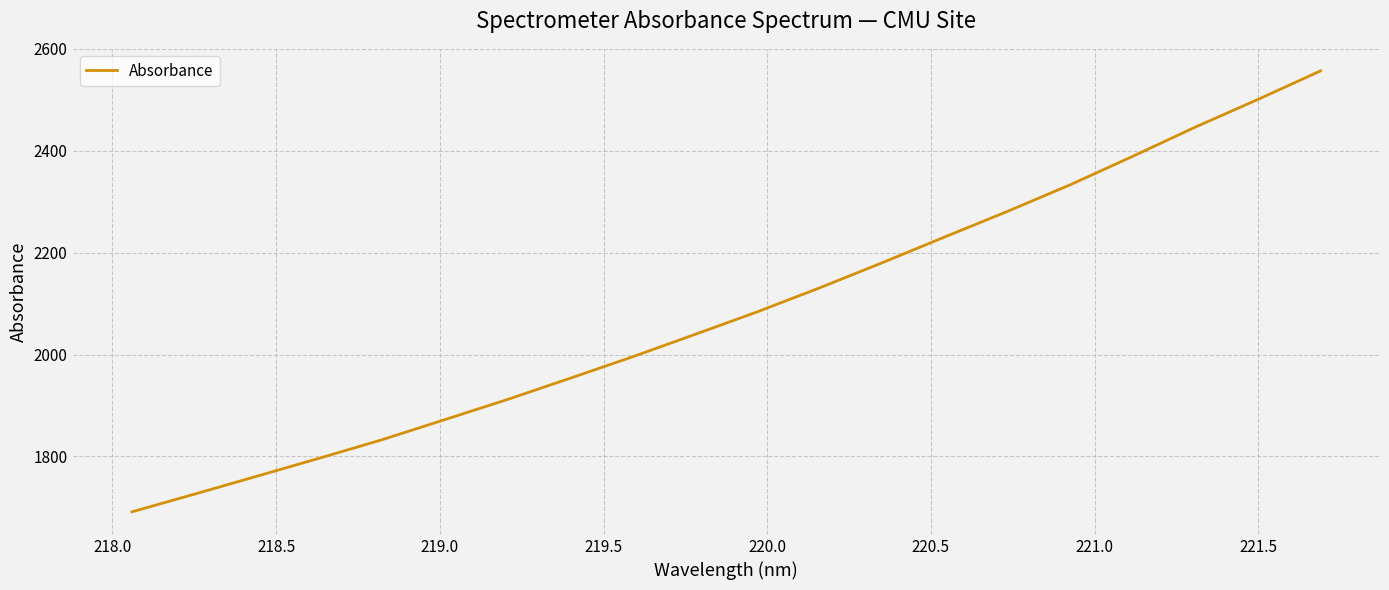

What is the smallest value displayed?

1691.3